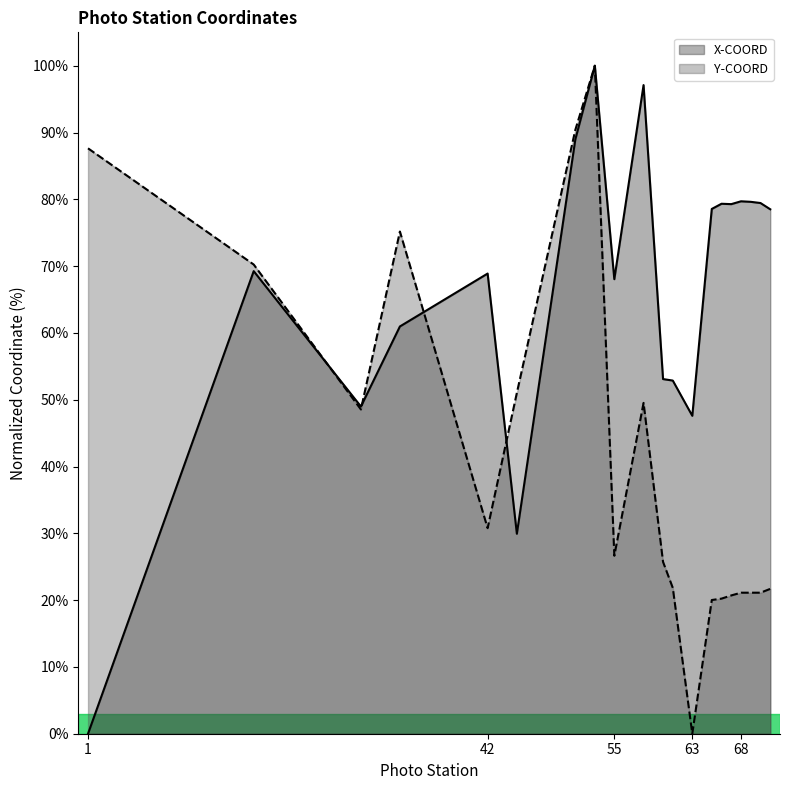

In Y-COORD, how many points are lower than both neighbors (excluding endpoints)?

4